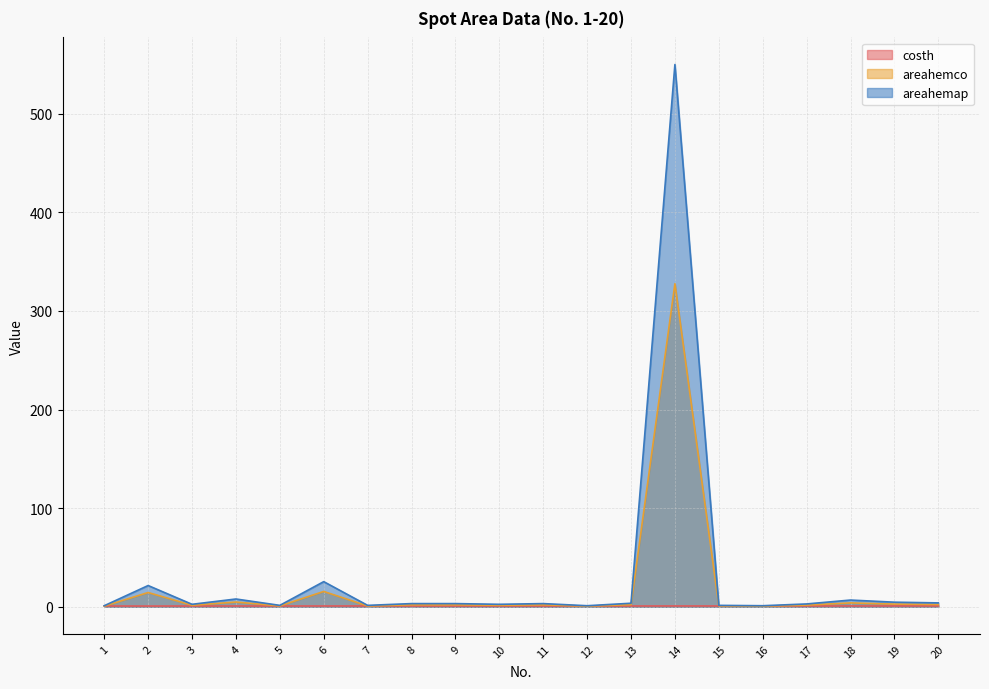

What value does the areahemap series have at 1?

1.1